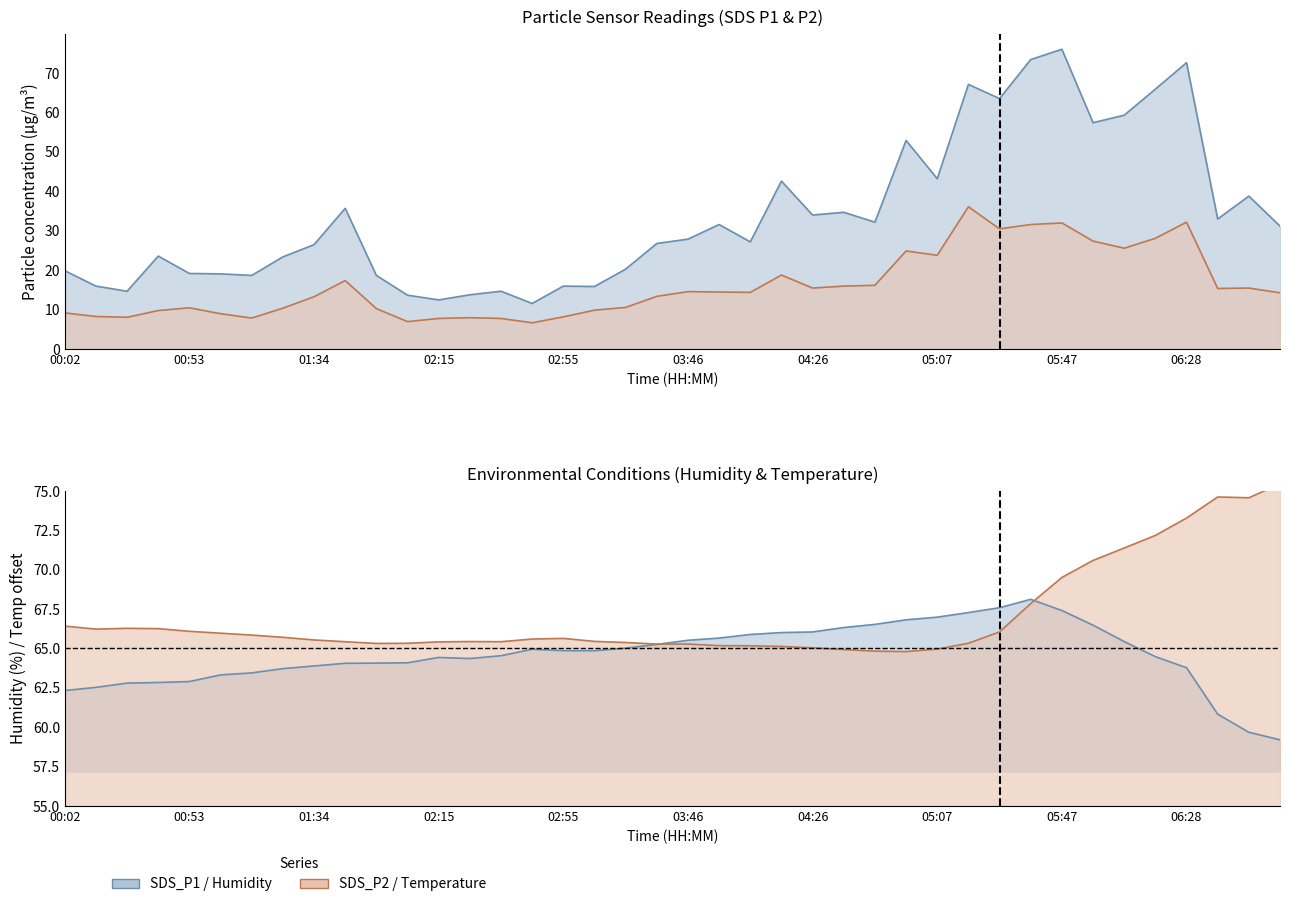

What is the value of the SDS_P1 point at the 3rd from the left?

14.7